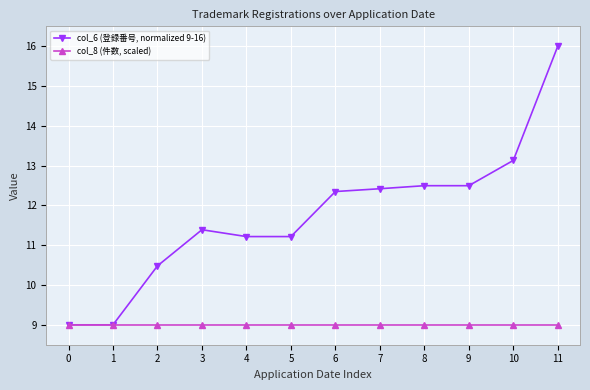

Is it true that col_6 (登録番号, normalized 9-16) equals 12.3 at 6?

True